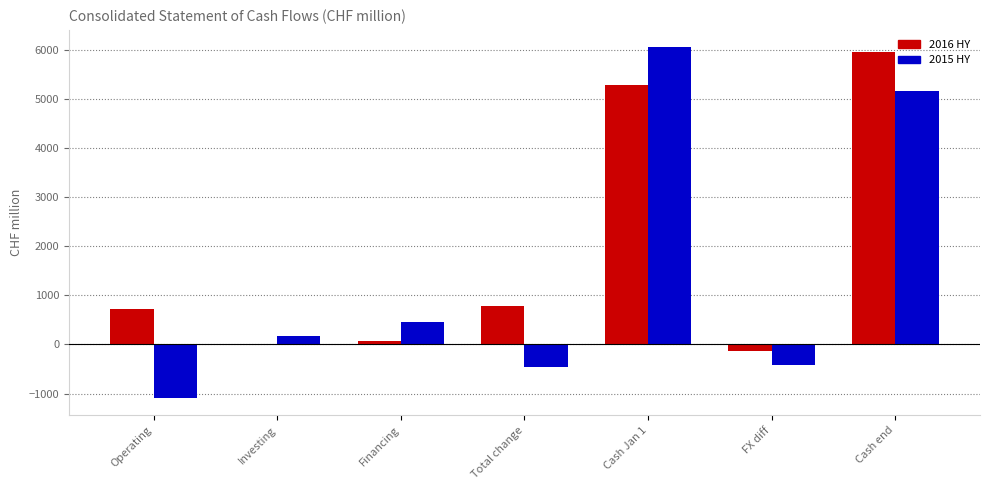

Is it true that 2015 HY equals -461 at Total change?

True